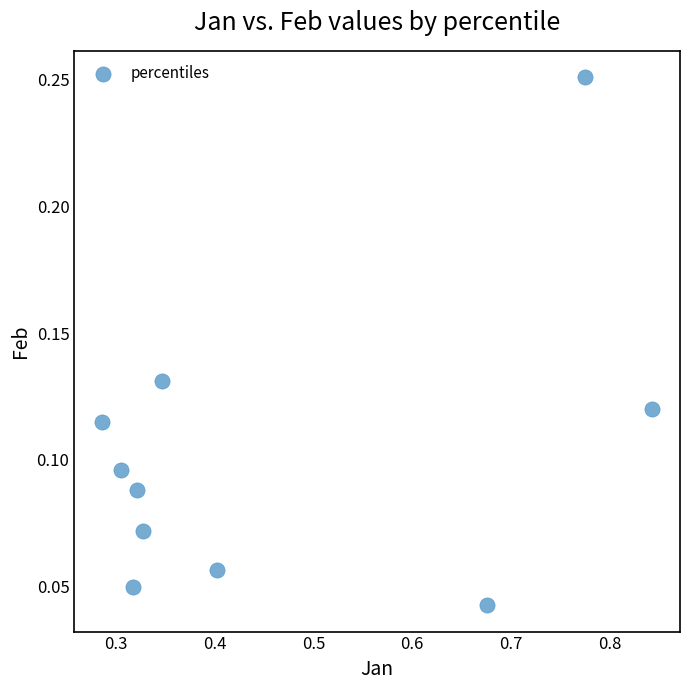

What is the range of X values (max minus min)?

0.6